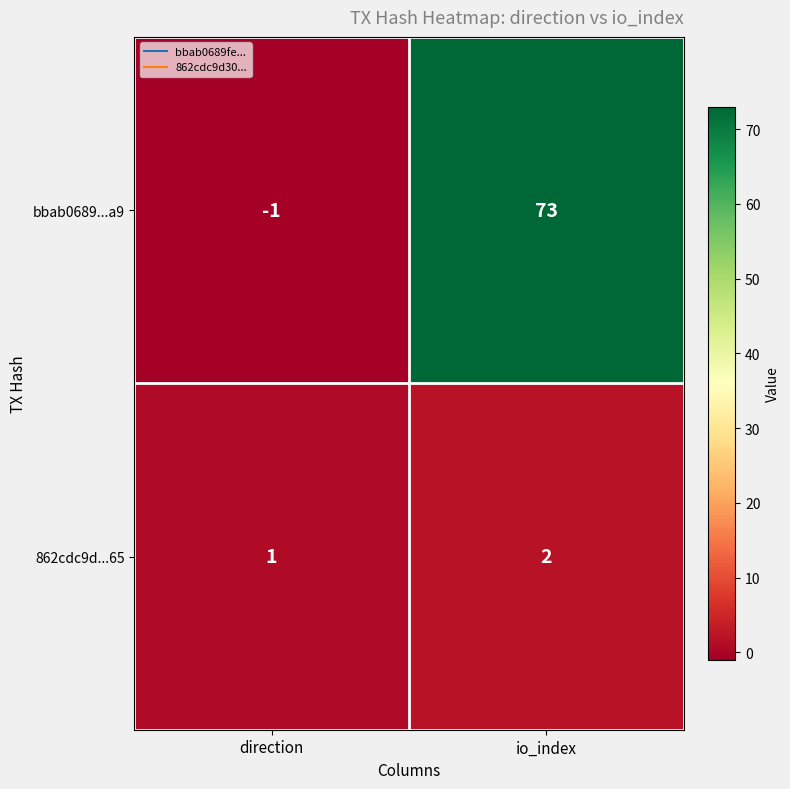

At which category is the sum across all series the highest?

io_index